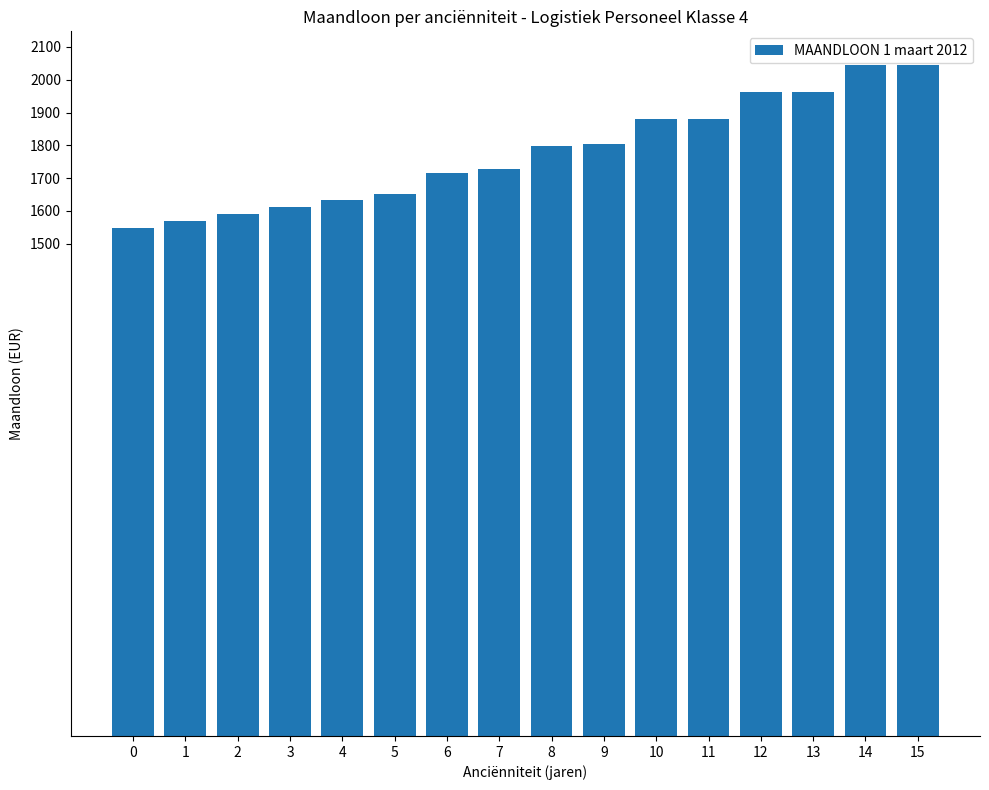

What is the change in value from 1 to 8?

+229.3